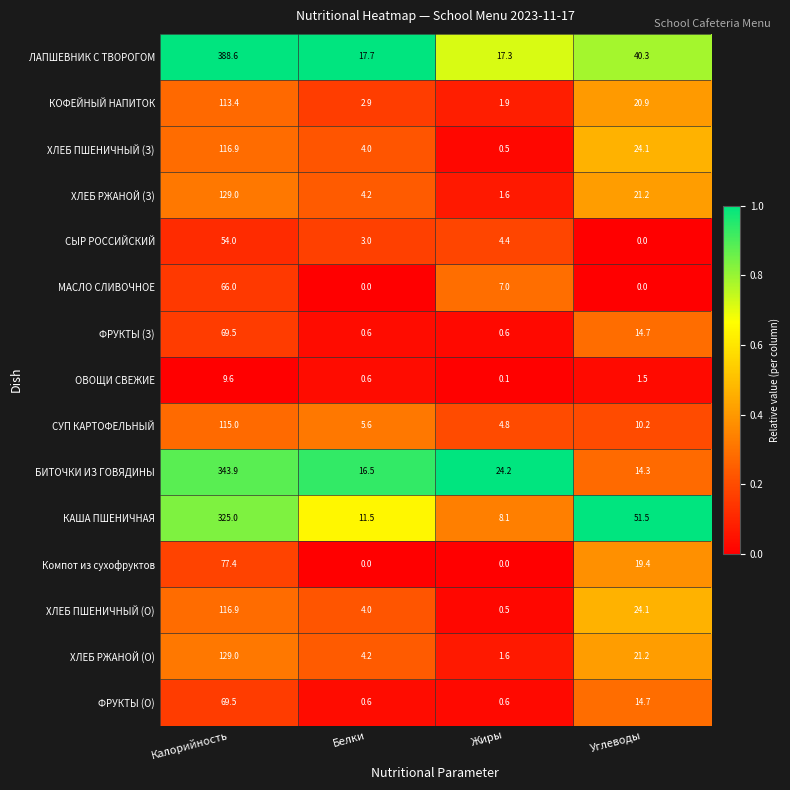

Which series has the largest total across all categories?

ЛАПШЕВНИК С ТВОРОГОМ